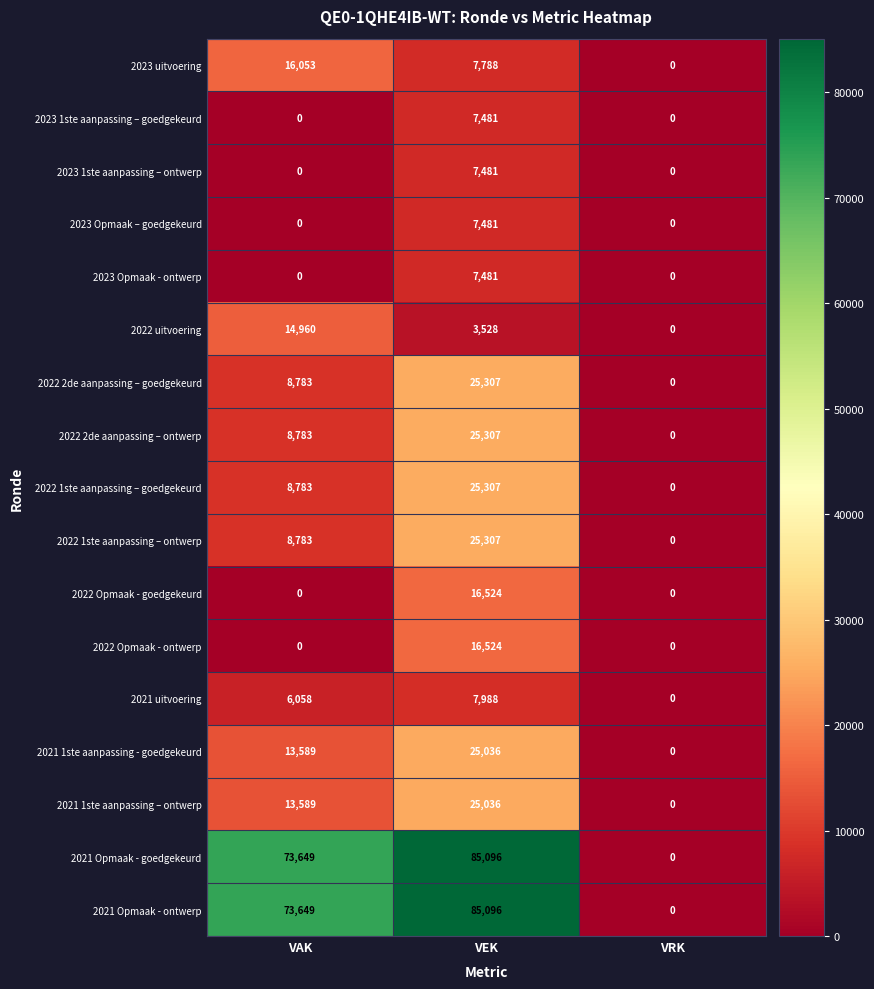

How many 2021 Opmaak - goedgekeurd values are between 0 and 85096?

3